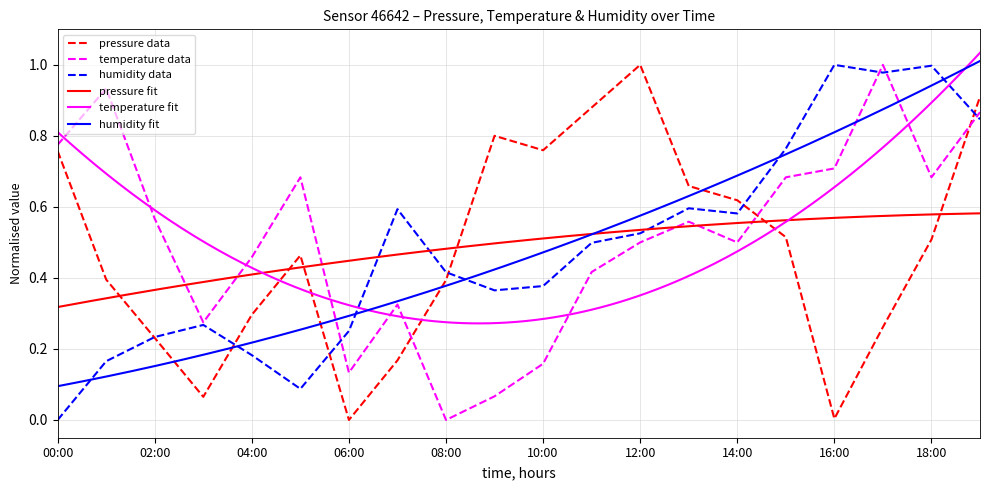

What is the difference between the pressure values at 06:00 and 18:00?

0.5